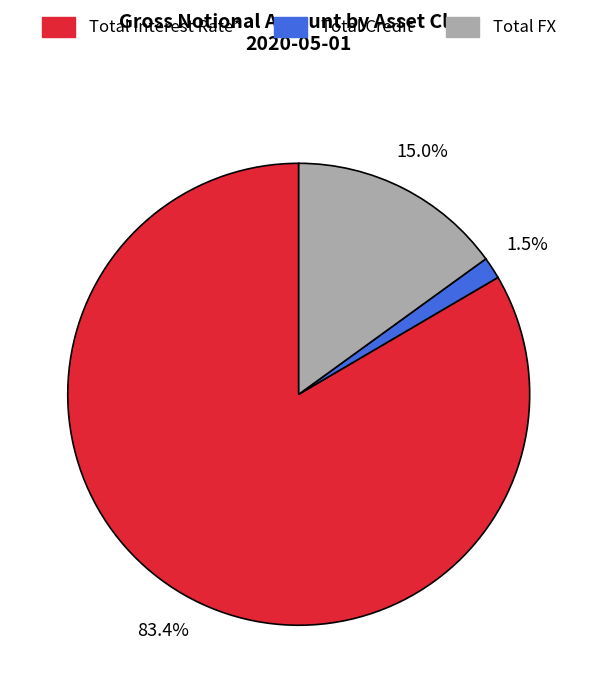

Between Total Credit and Total FX, which is larger?

Total FX